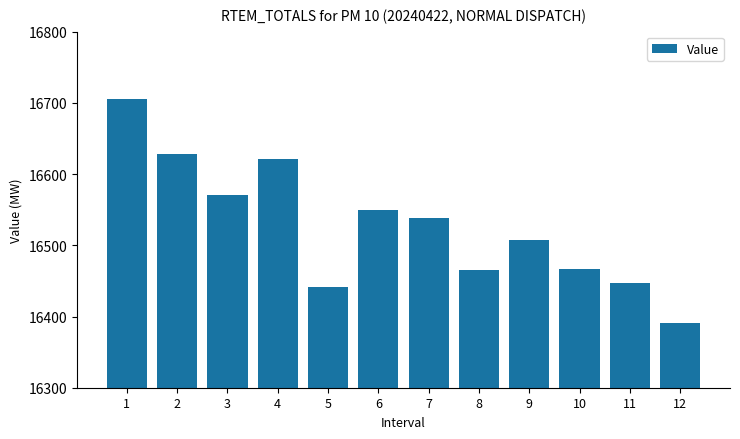

The value at 1 is 16705.6. True or false?

True